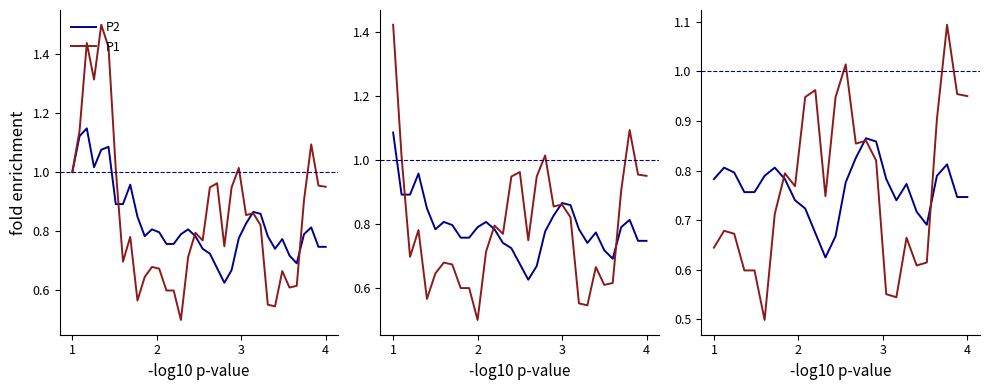

Does the chart have visible grid lines?

No